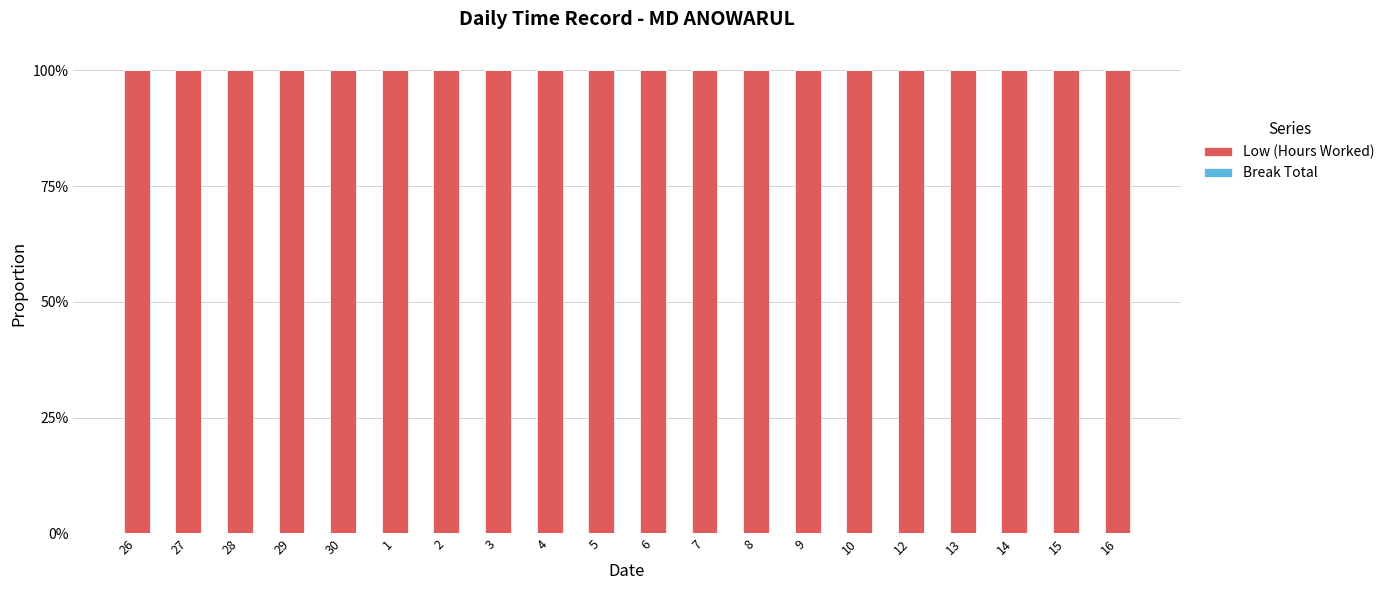

What is the sum of all Low (Hours Worked) values?

20